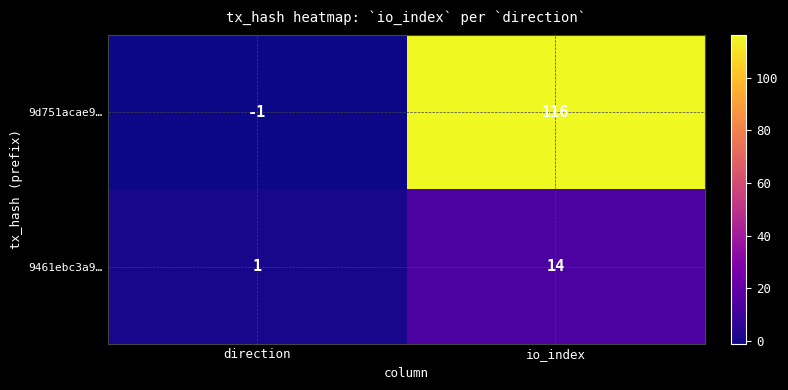

Rank the series at io_index from highest to lowest value.

9d751acae9…, 9461ebc3a9…